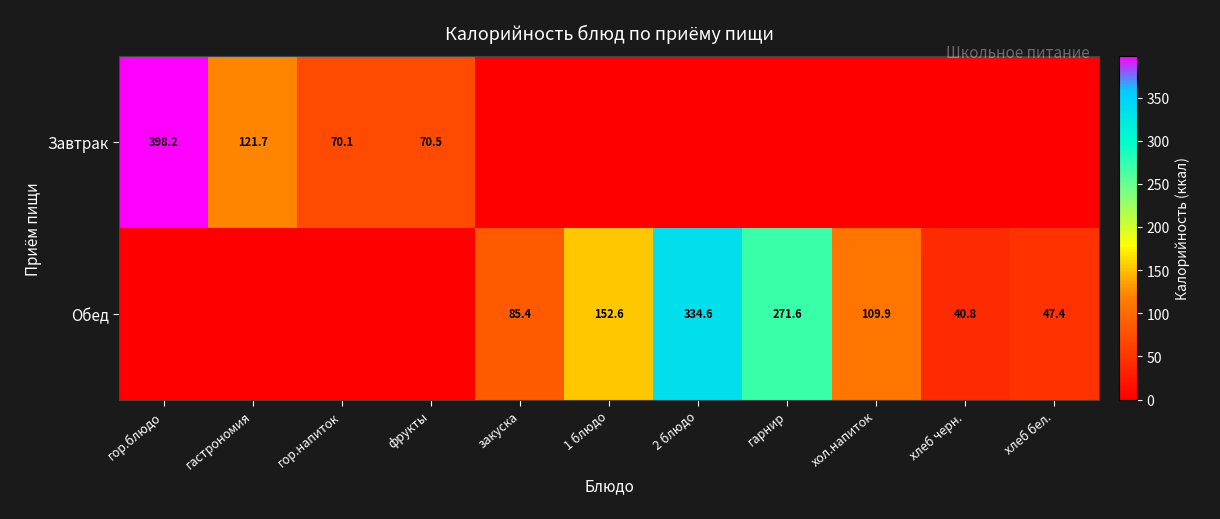

Rank the series by their maximum value, from lowest to highest.

Обед, Завтрак